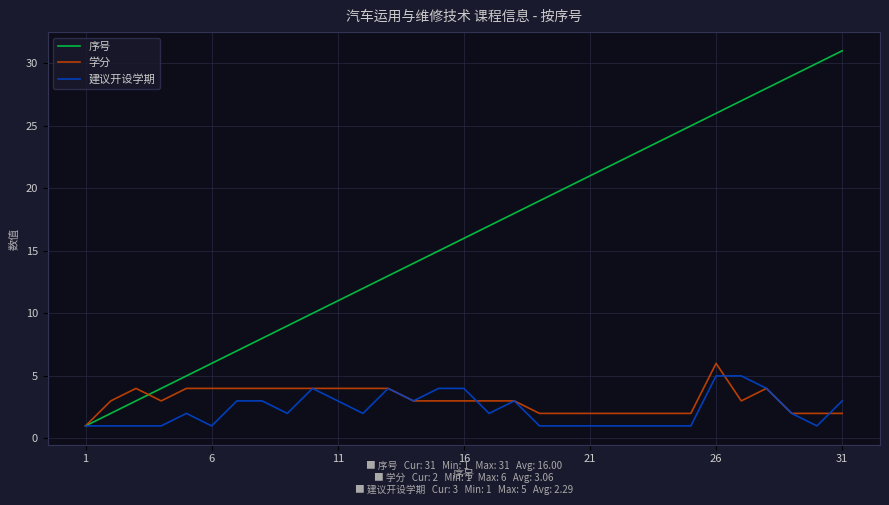

Which series has the largest total across all categories?

序号